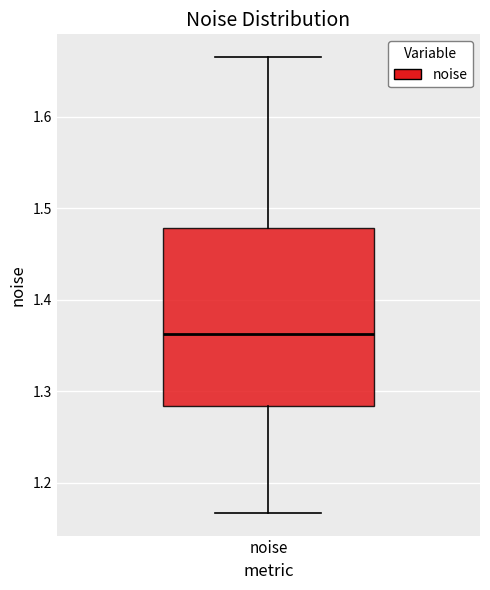

Transcribe this box plot: give where the median line is, the range the box spans, and where the two whiskers end, as read against the y-axis. The values are not printed on the chart, so give them approximately, as read against the axis.

median 1.36, box 1.28 to 1.48, whiskers 1.17 to 1.67